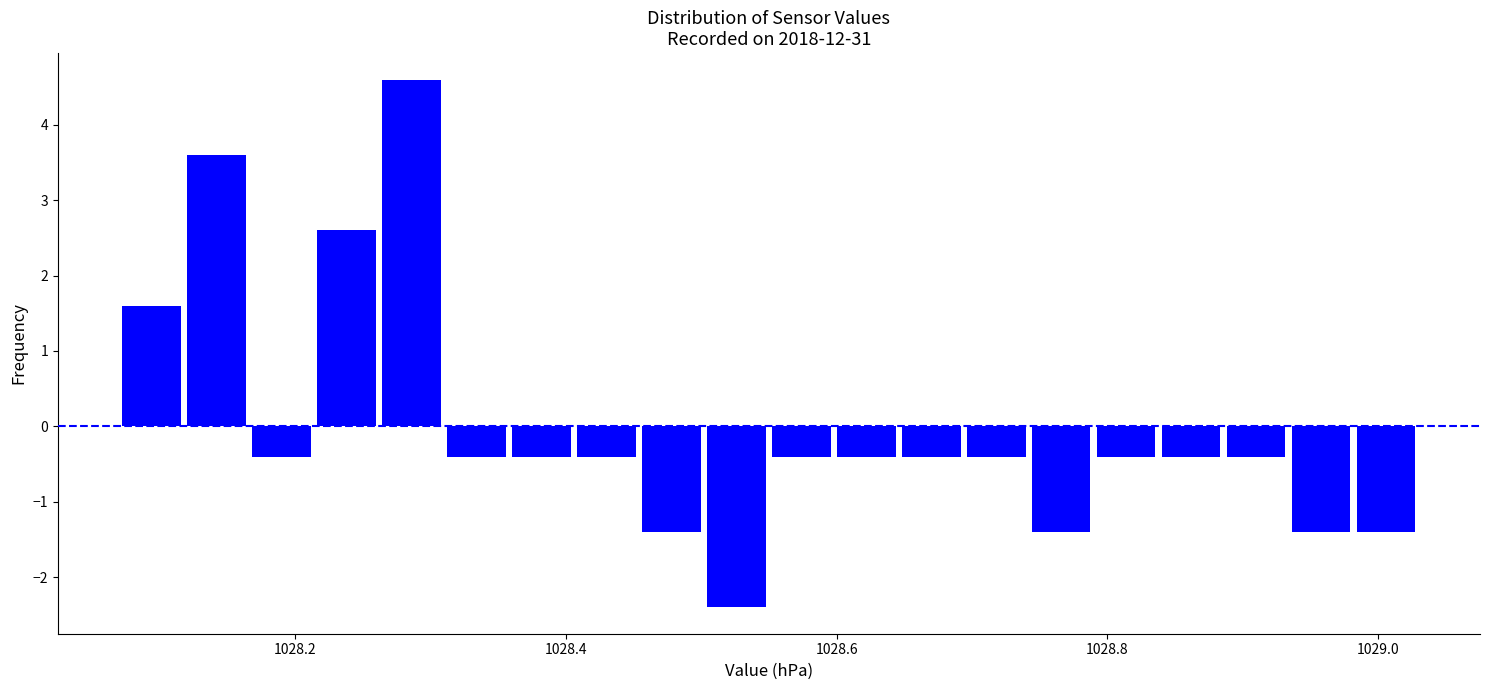

Around what value on the x-axis is the tallest bar? Give the approximate position of its centre, as read against the axis.

1028.28